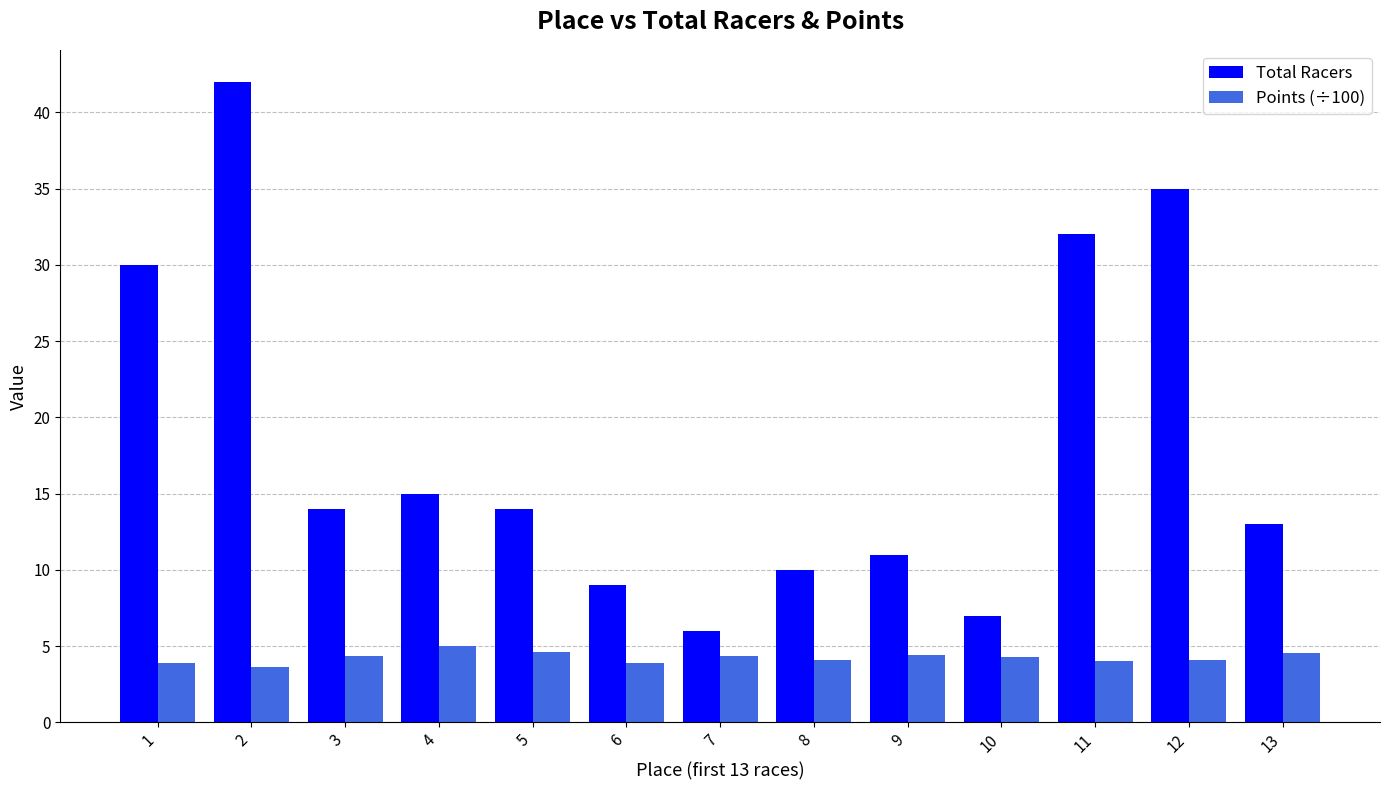

Which category has the highest value across all series?

2